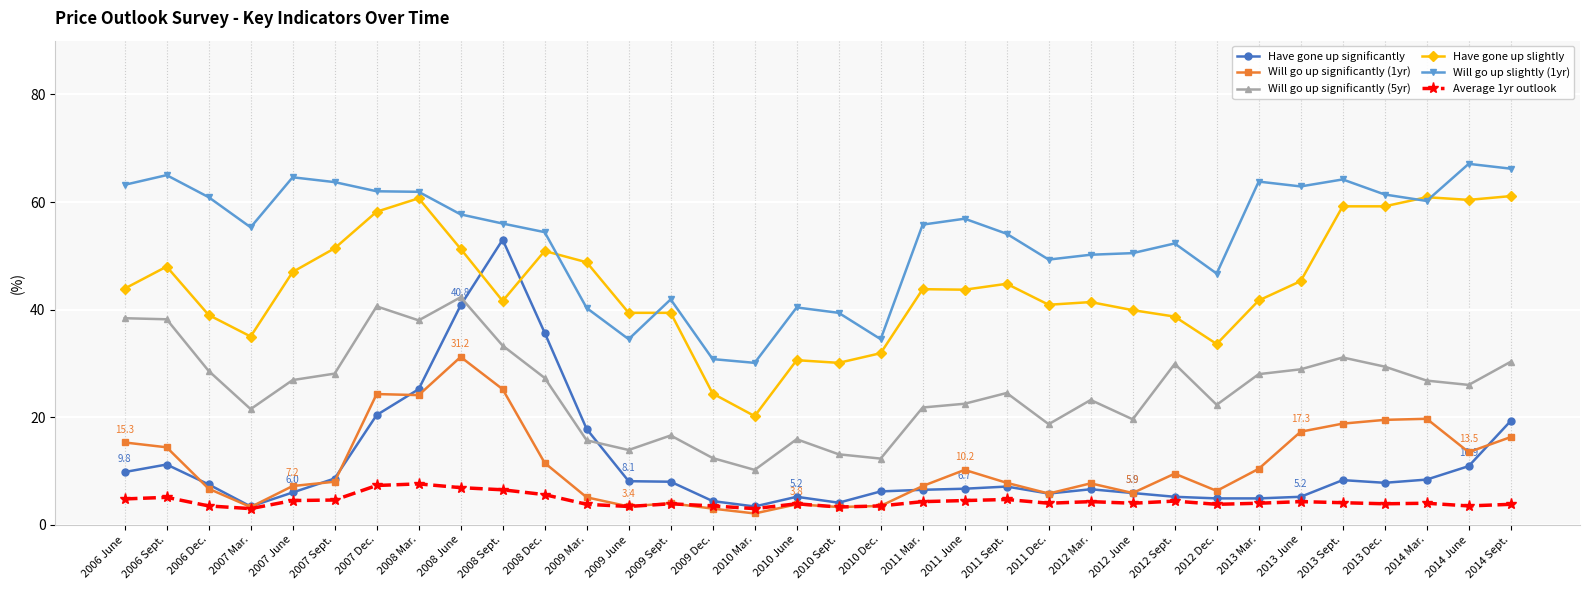

What is the label of the 1st point from the right?

2014 Sept.